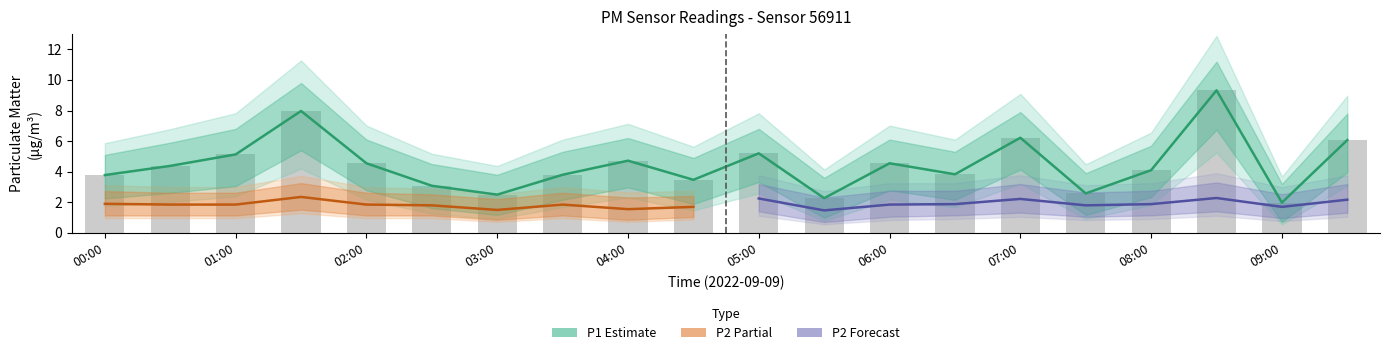

Which has a higher value, 08:30 or 08:00?

08:30